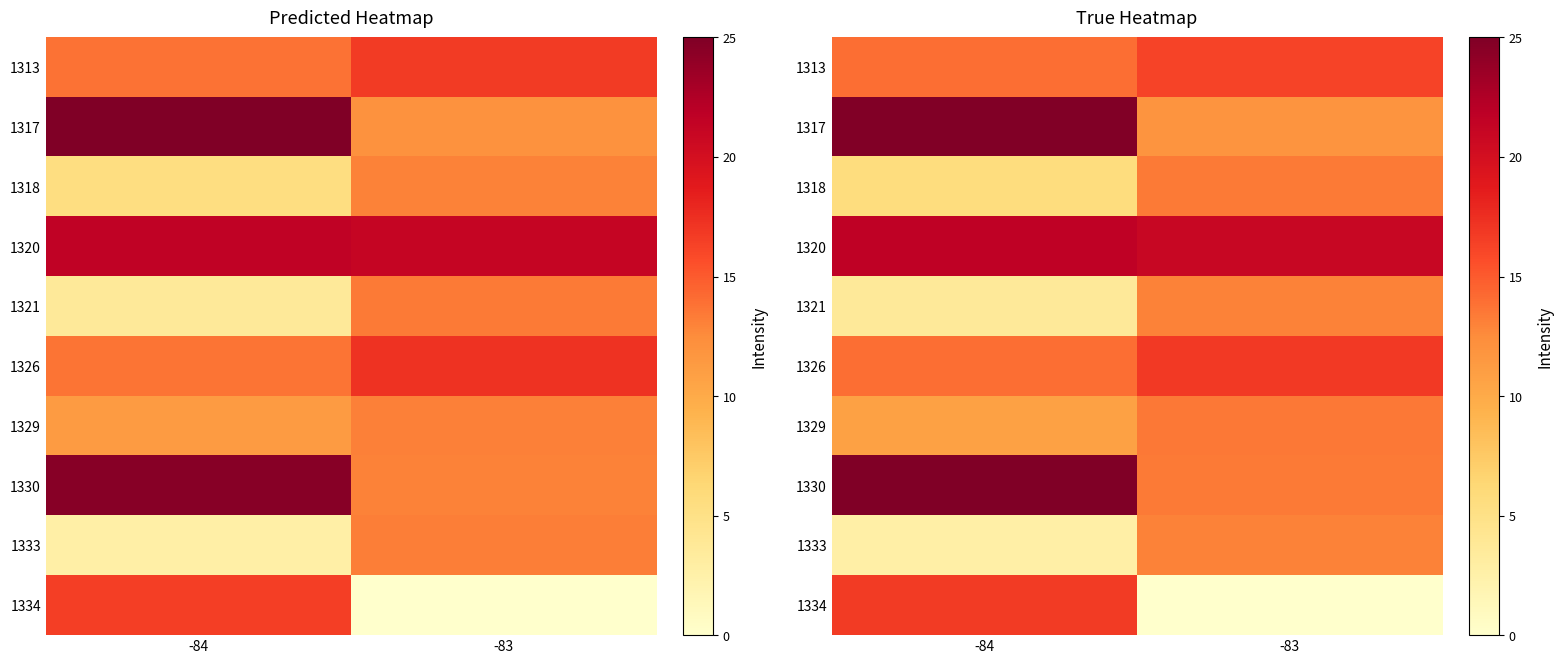

Where does the 1321 series first go above 12?

-83